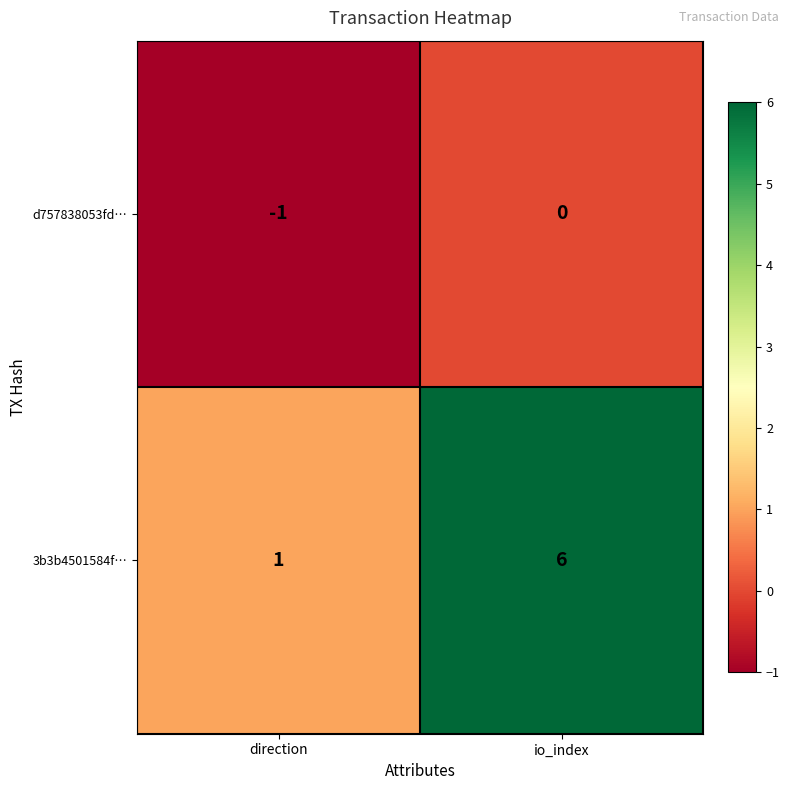

What is the smallest value displayed?

-1